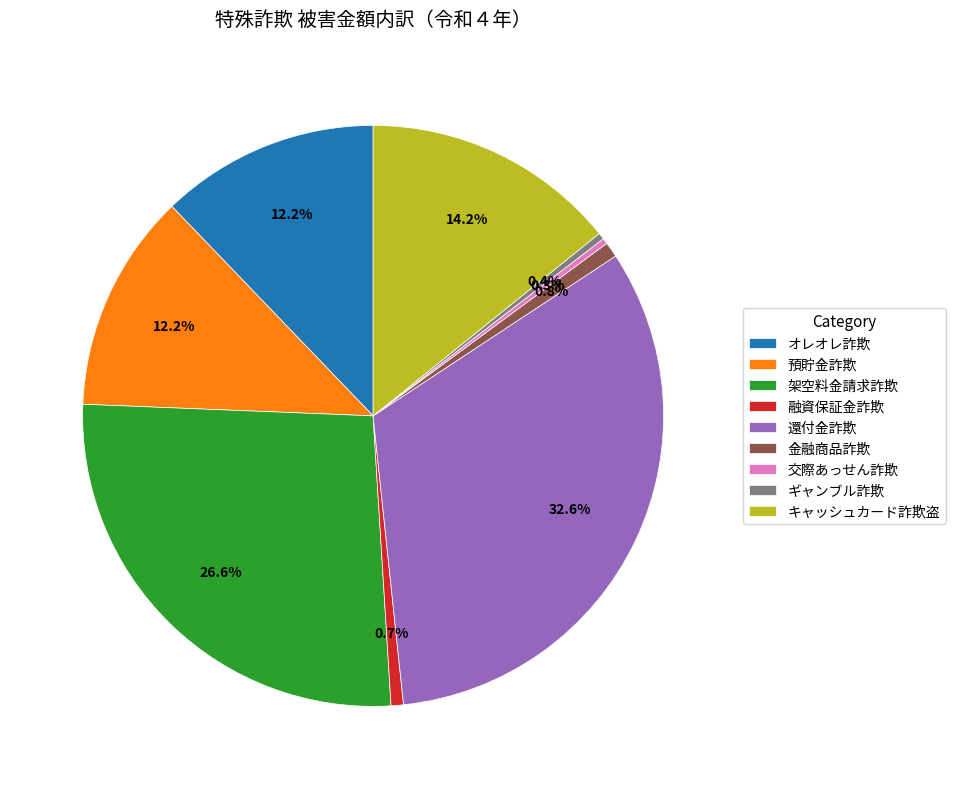

Between キャッシュカード詐欺盗 and オレオレ詐欺, which is larger?

キャッシュカード詐欺盗